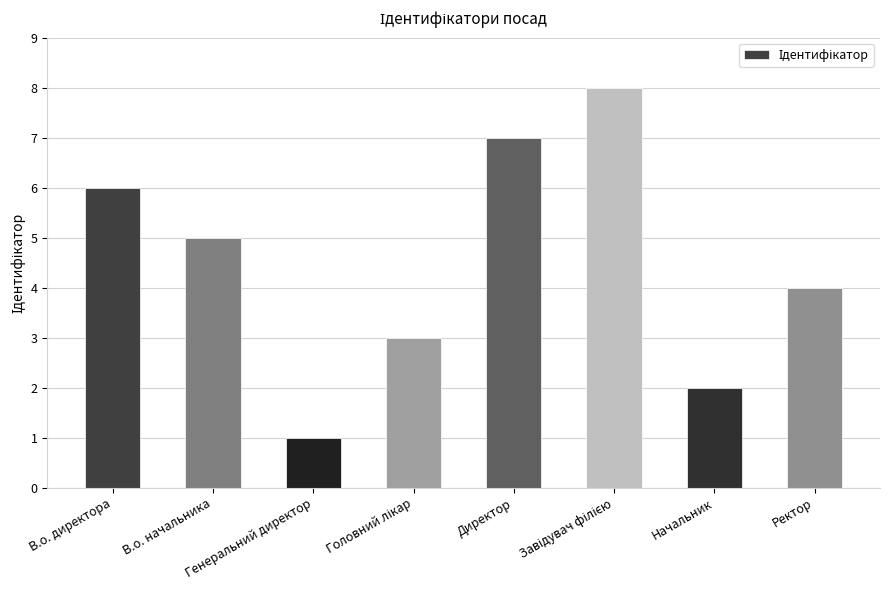

Which label corresponds to the smallest value in the chart?

Генеральний директор